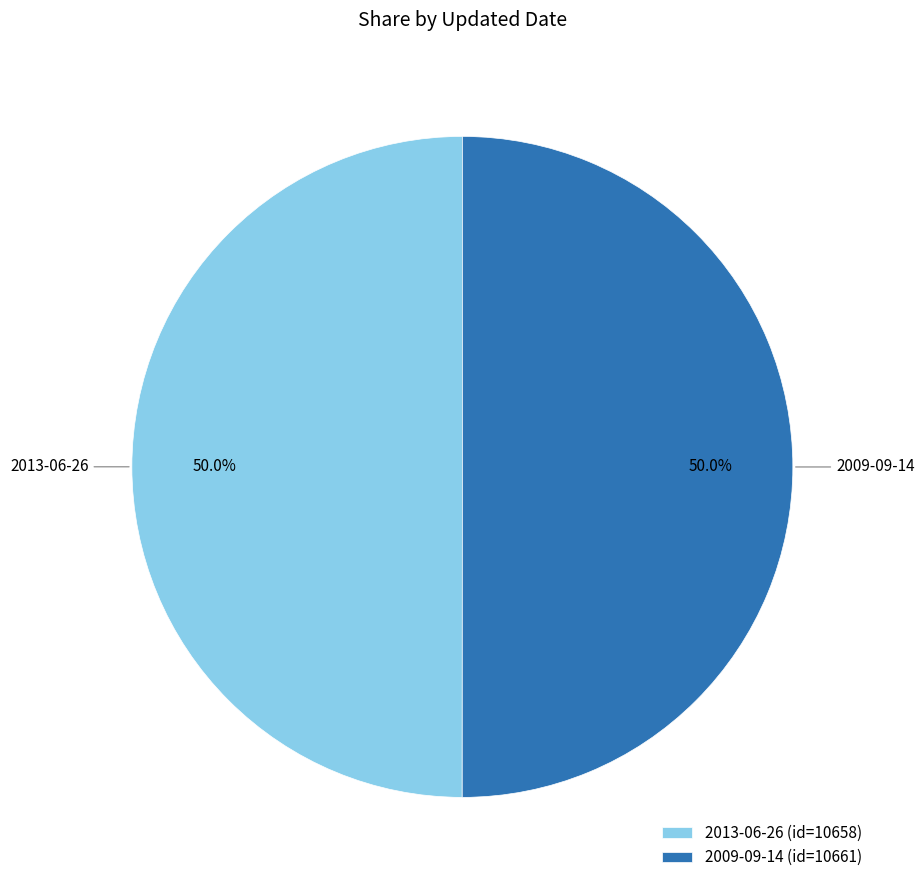

How many segments does this pie chart have?

2